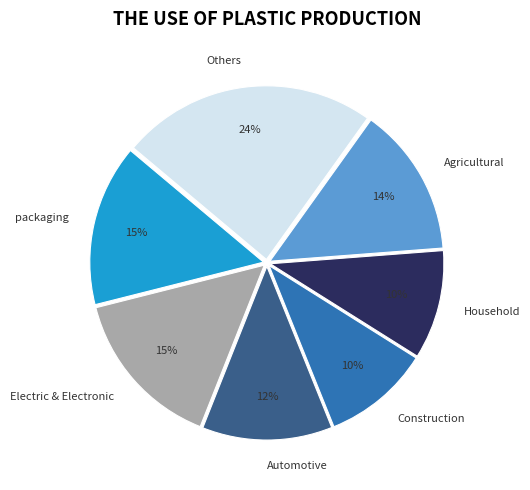

To the nearest percent, what is the difference between the largest and smallest slice percentages?

14%